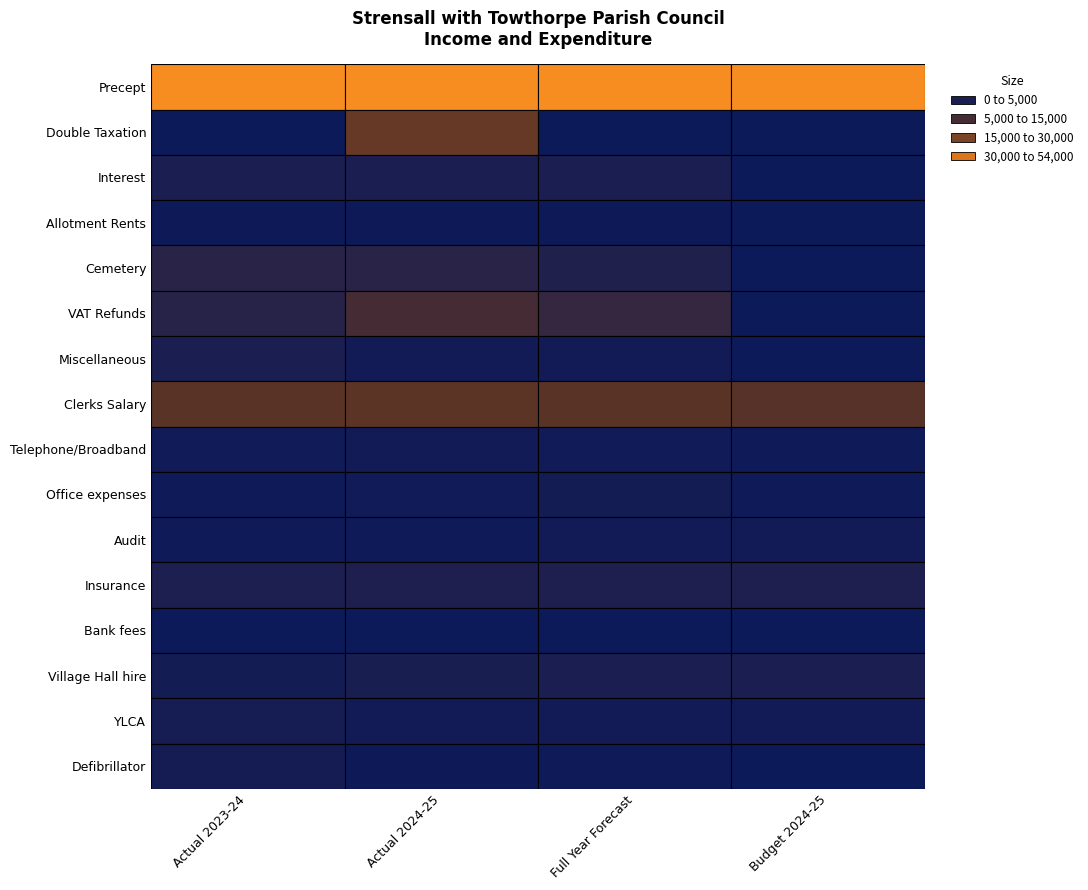

Is the value of Insurance at Double Taxation greater than the value of Telephone/Broadband at Precept?

Yes